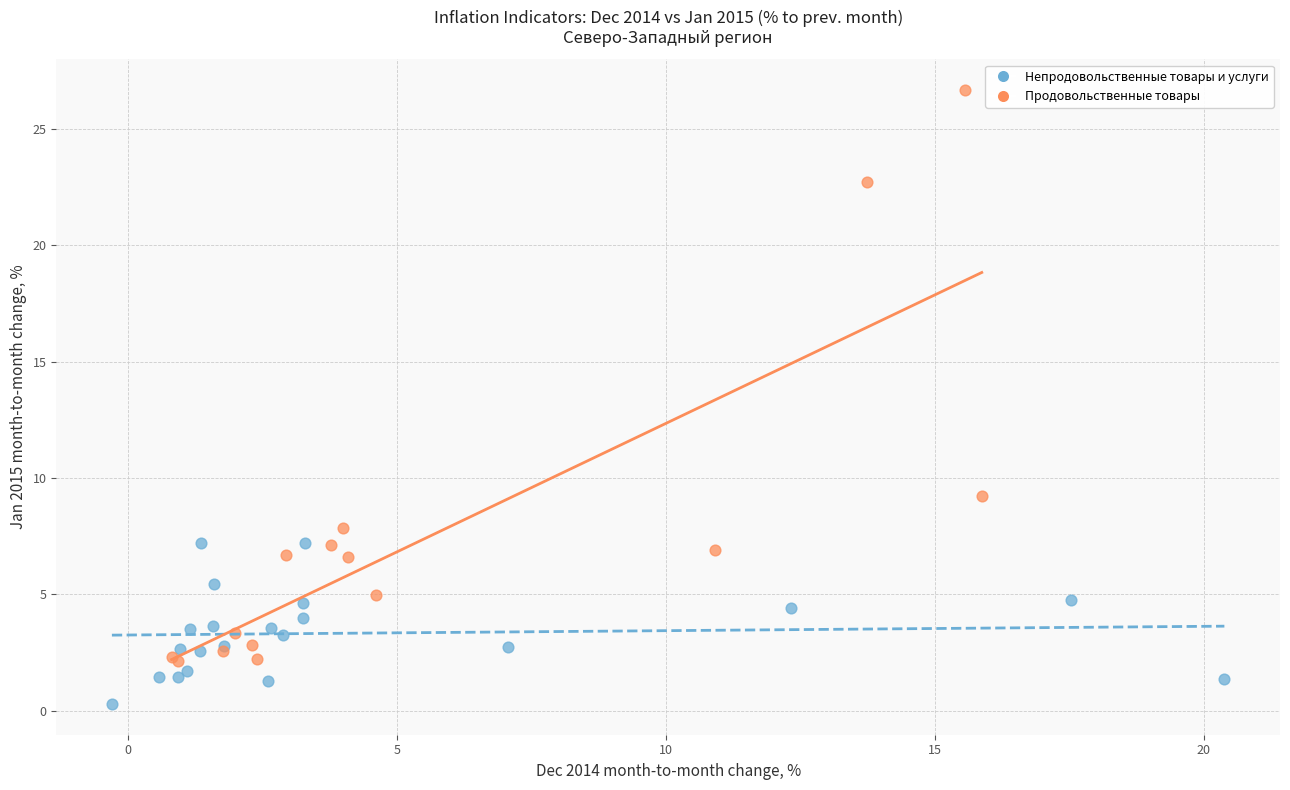

Which series contains the highest Y value?

Продовольственные товары